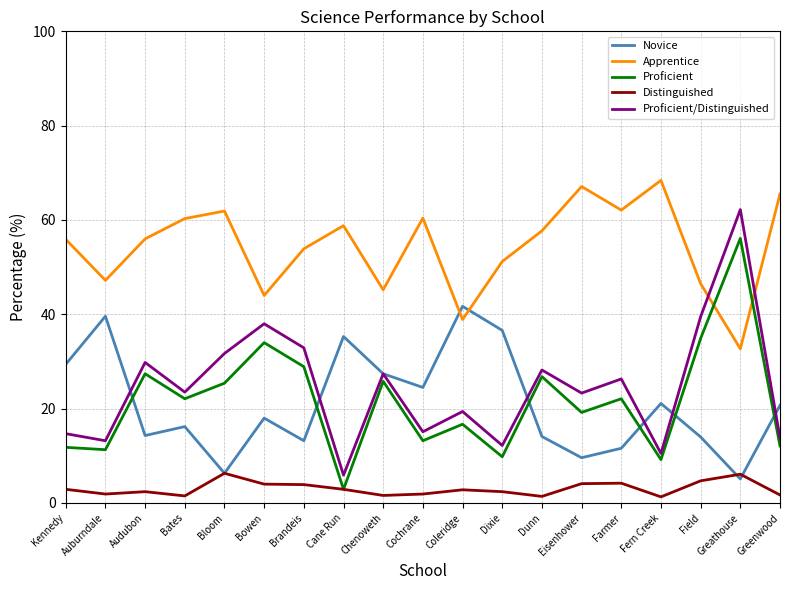

What is the total value across all series at Kennedy?

114.7